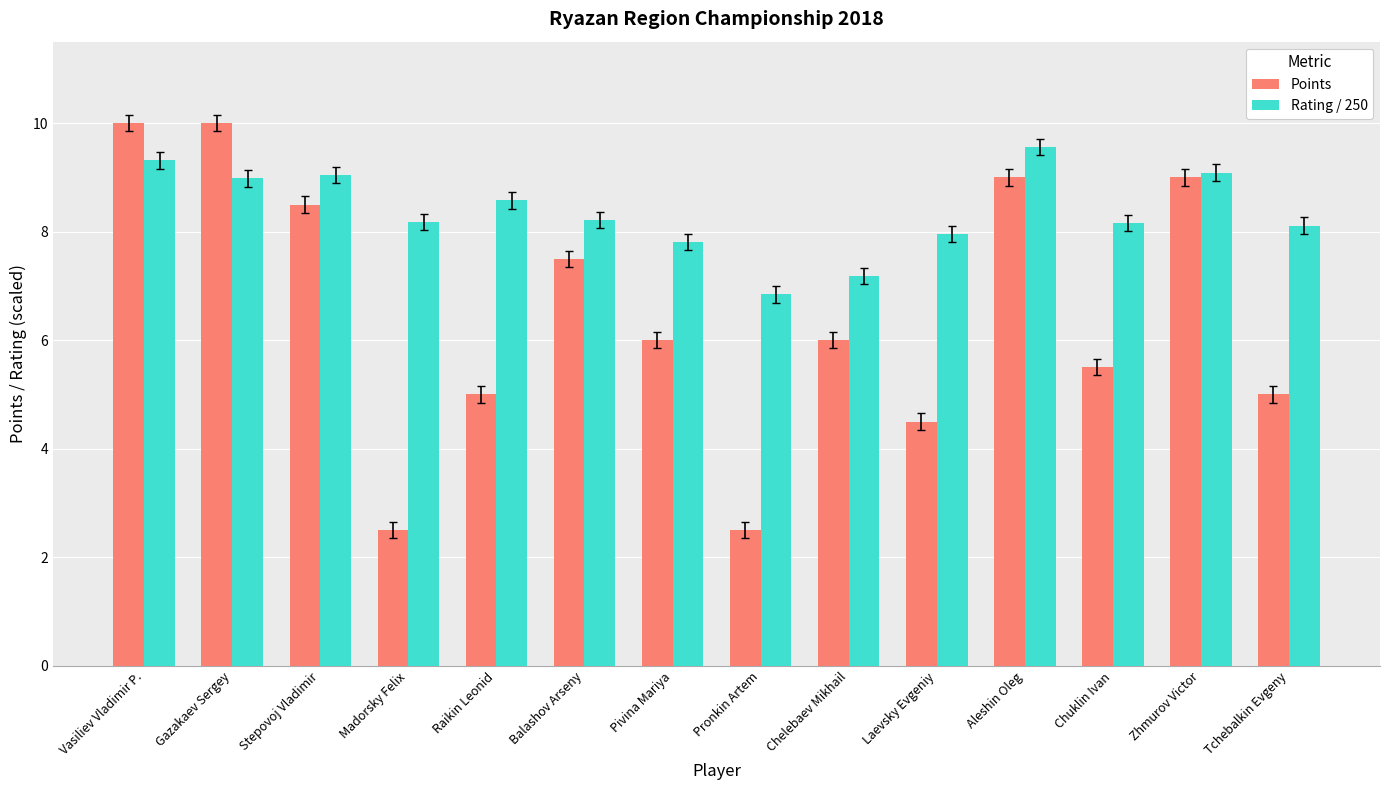

What is the sum of all Points values?

91.0